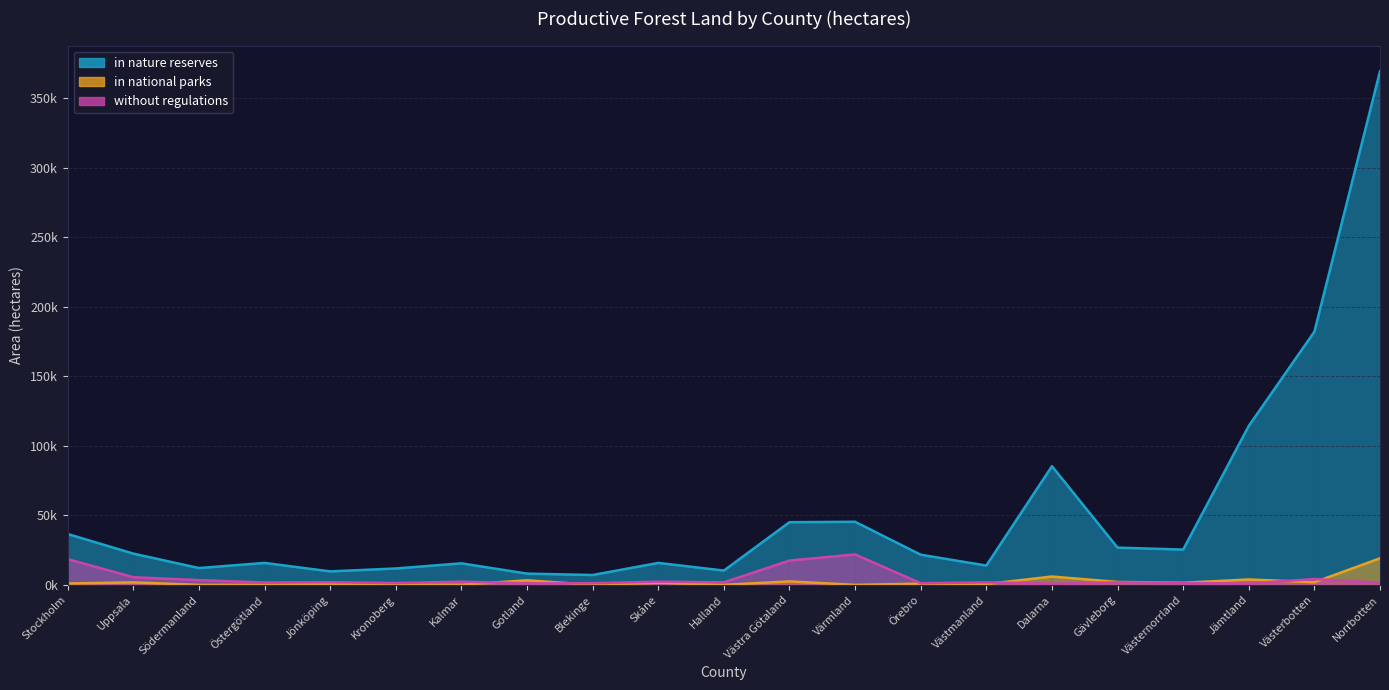

At Halland, list the series in order from largest to smallest.

in nature reserves, without regulations, in national parks